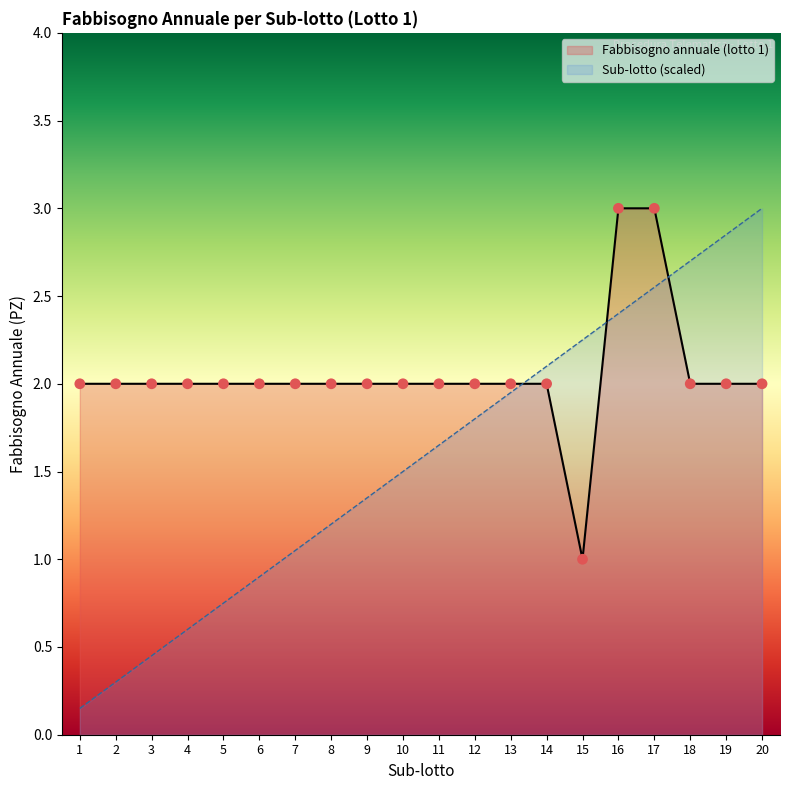

Is the value of Fabbisogno annuale (lotto 1) at 10 greater than the value of Sub-lotto at 11?

Yes